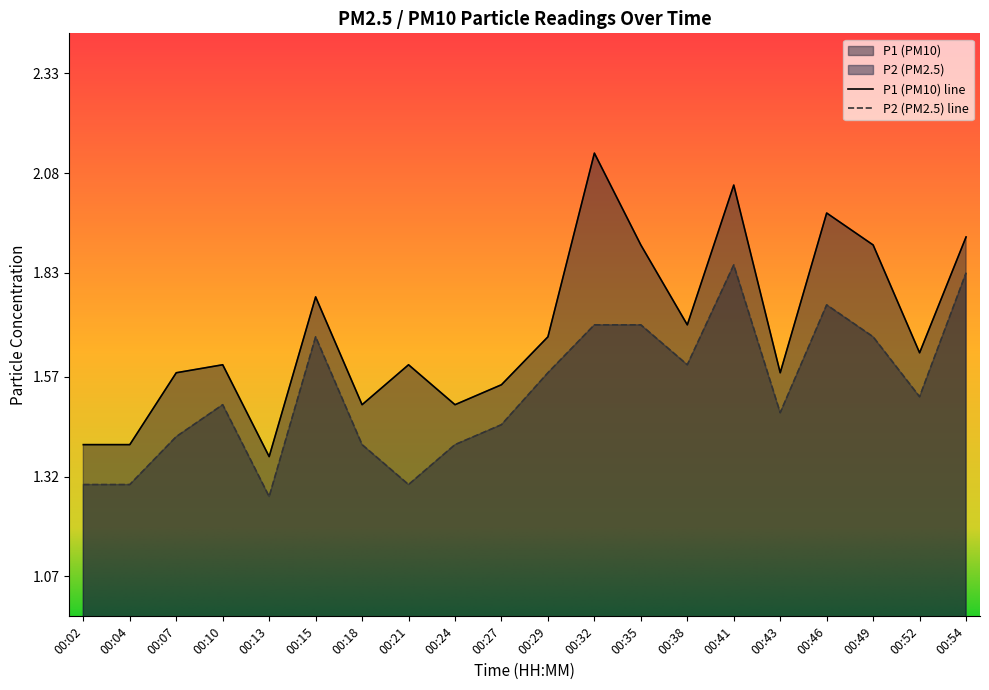

Rank the series at 00:32 from highest to lowest value.

P1 (PM10) line, P2 (PM2.5) line